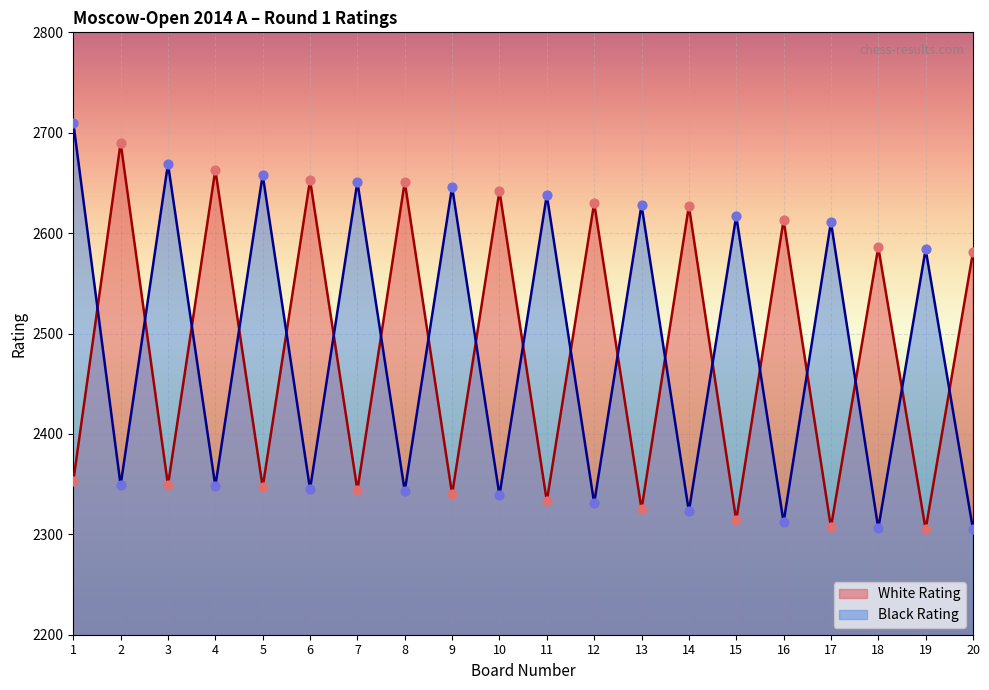

Which series reaches the minimum Y coordinate?

White Rating